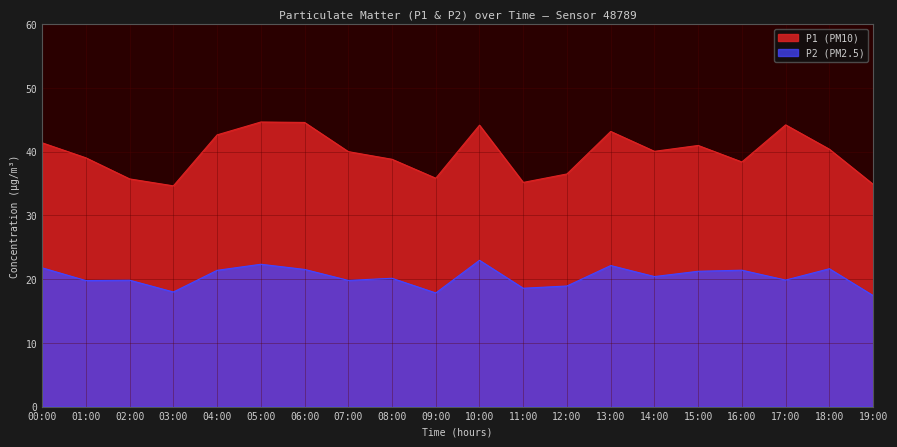

Read the P1 value at 09:00.

35.8